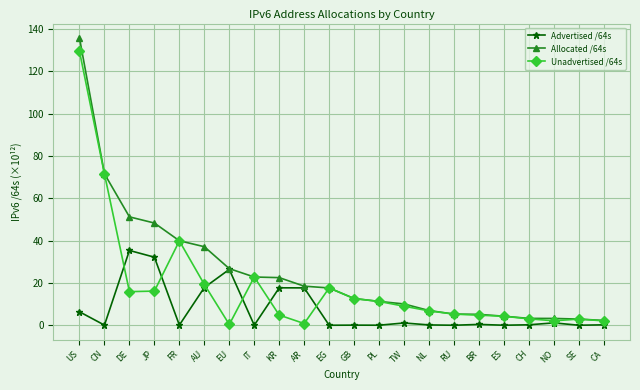

Which series ends up on top after the final intersection of Unadvertised /64s and Advertised /64s?

Unadvertised /64s